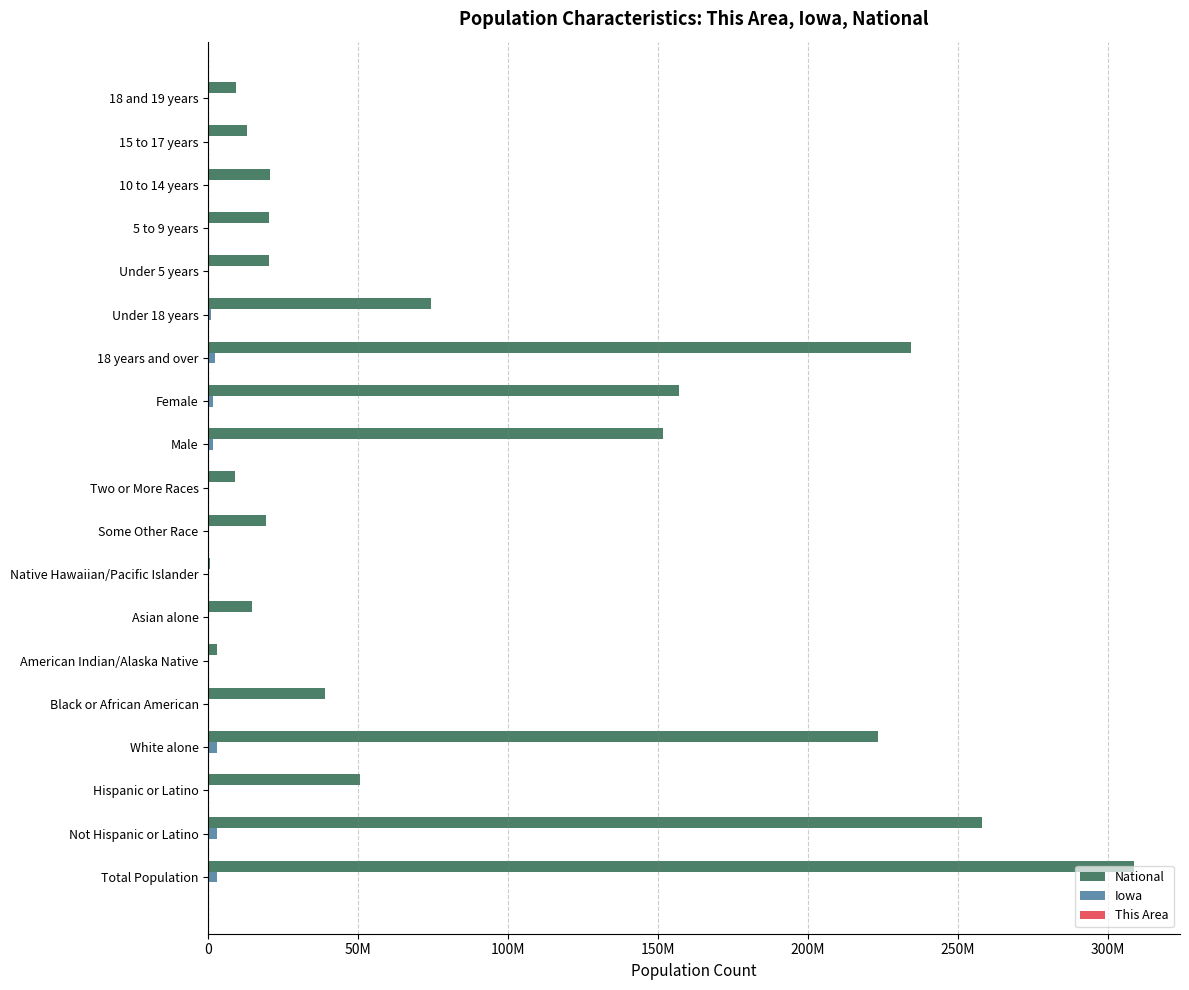

What is the difference between the second highest and second lowest values in the Iowa series?

2883727